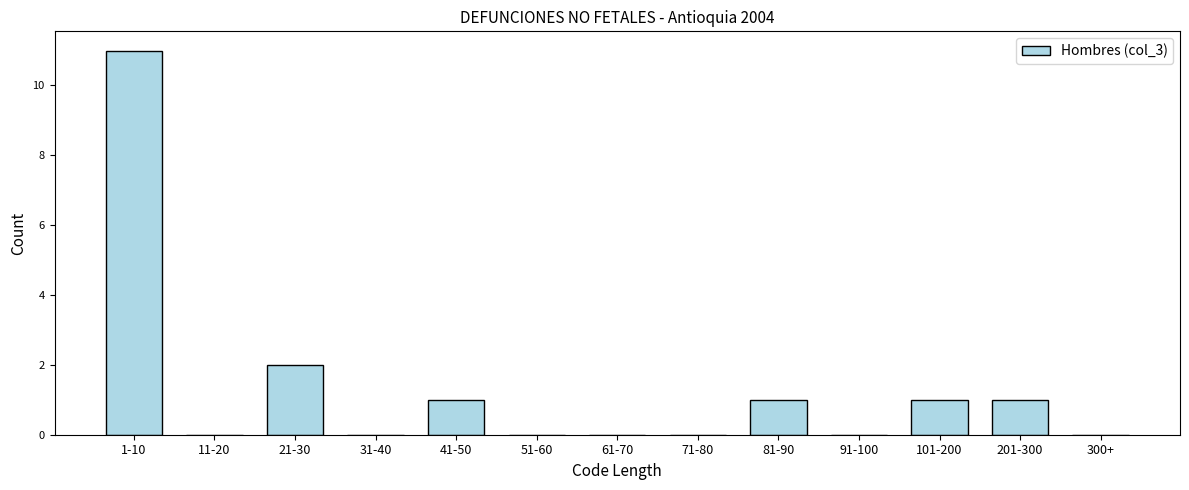

Reading left to right, list all the values displayed in this chart.

1-10=11	11-20=0	21-30=2	31-40=0	41-50=1	51-60=0	61-70=0	71-80=0	81-90=1	91-100=0	101-200=1	201-300=1	300+=0